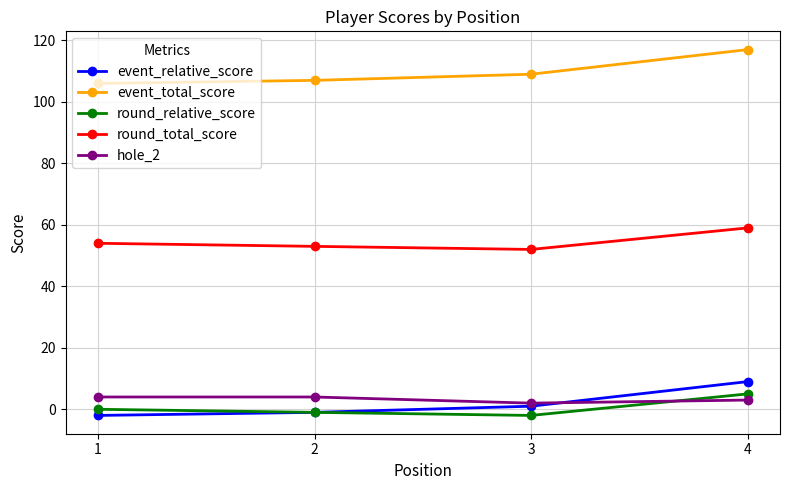

True or false: round_total_score and event_total_score cross at least once.

False